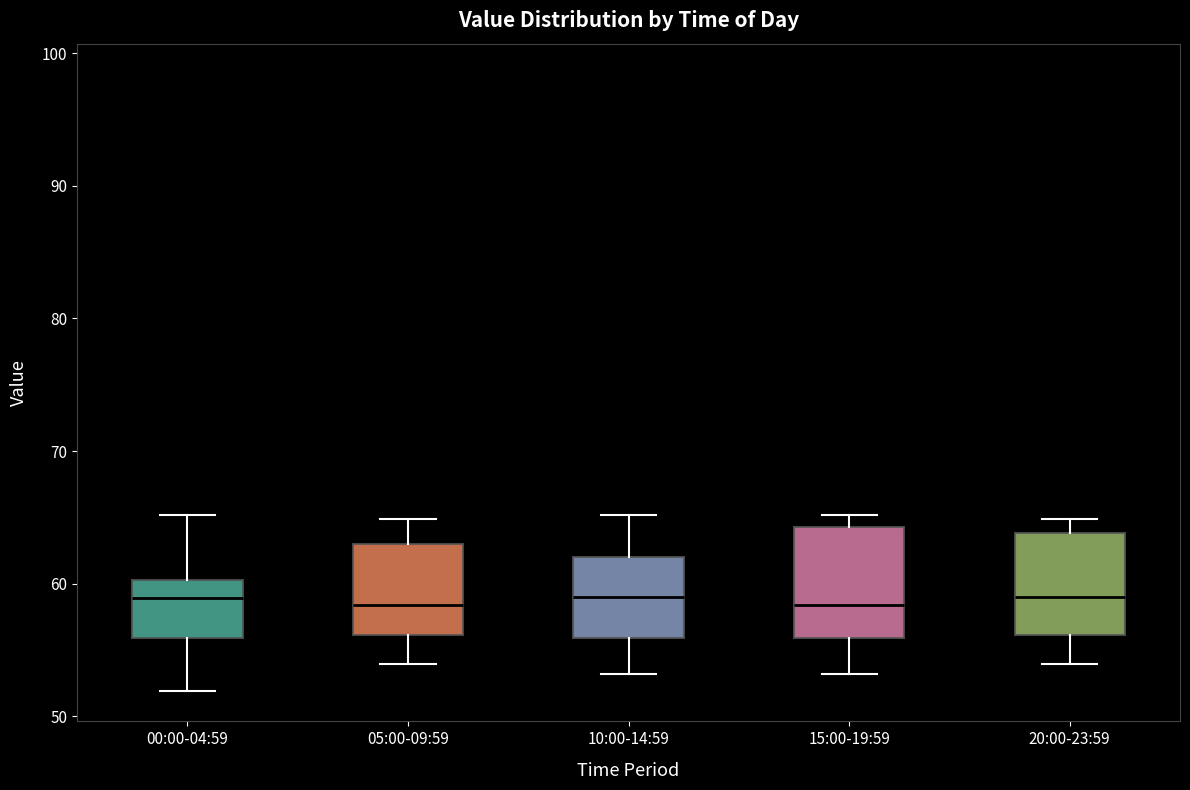

Reading left to right, read every box against the y-axis: the position of its median line, the range the box covers, and the ends of its whiskers. The values are not printed on the chart, so give them approximately, as read against the axis.

00:00-04:59: median 59, box 56 to 60, whiskers 52 to 65
05:00-09:59: median 58, box 56 to 63, whiskers 54 to 65
10:00-14:59: median 59, box 56 to 62, whiskers 53 to 65
15:00-19:59: median 58, box 56 to 64, whiskers 53 to 65
20:00-23:59: median 59, box 56 to 64, whiskers 54 to 65